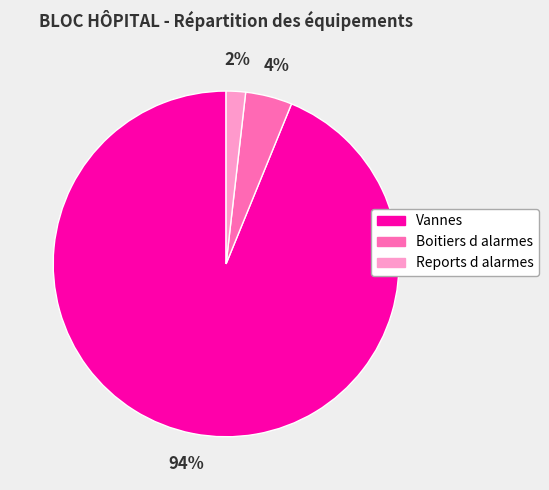

To the nearest percent, what is the combined percentage of Boitiers d alarmes and Reports d alarmes?

6%